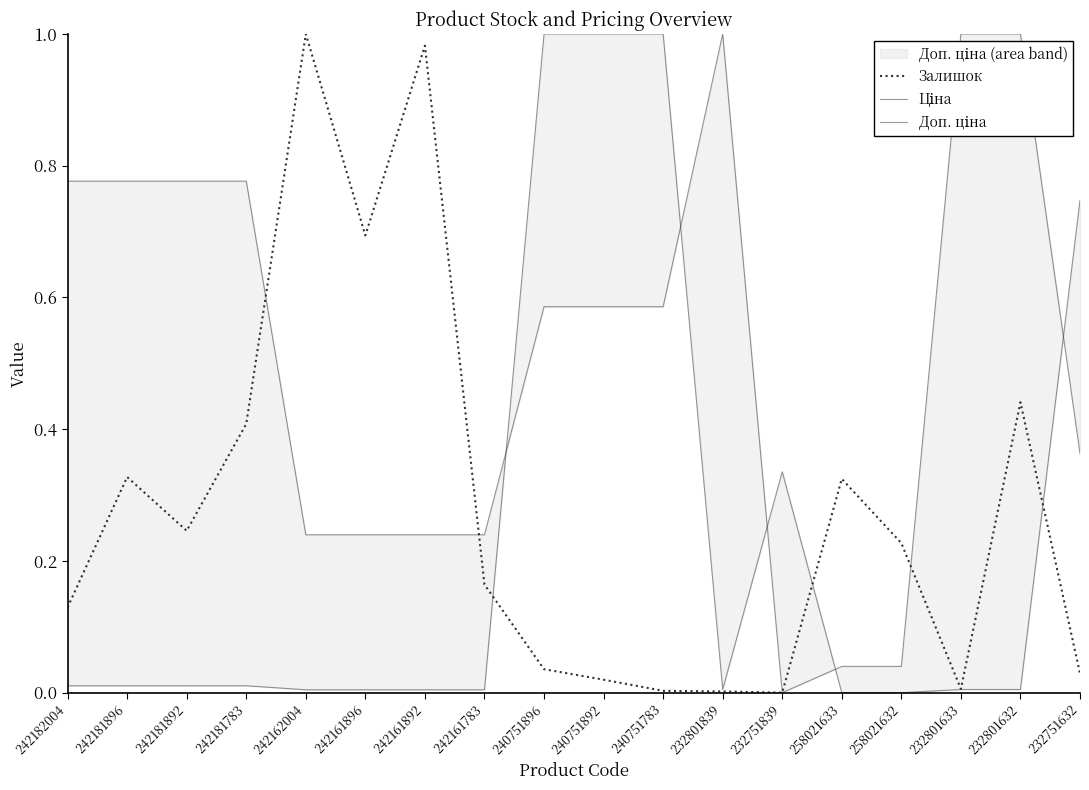

True or false: Залишок has more than 1 interior local peaks.

True